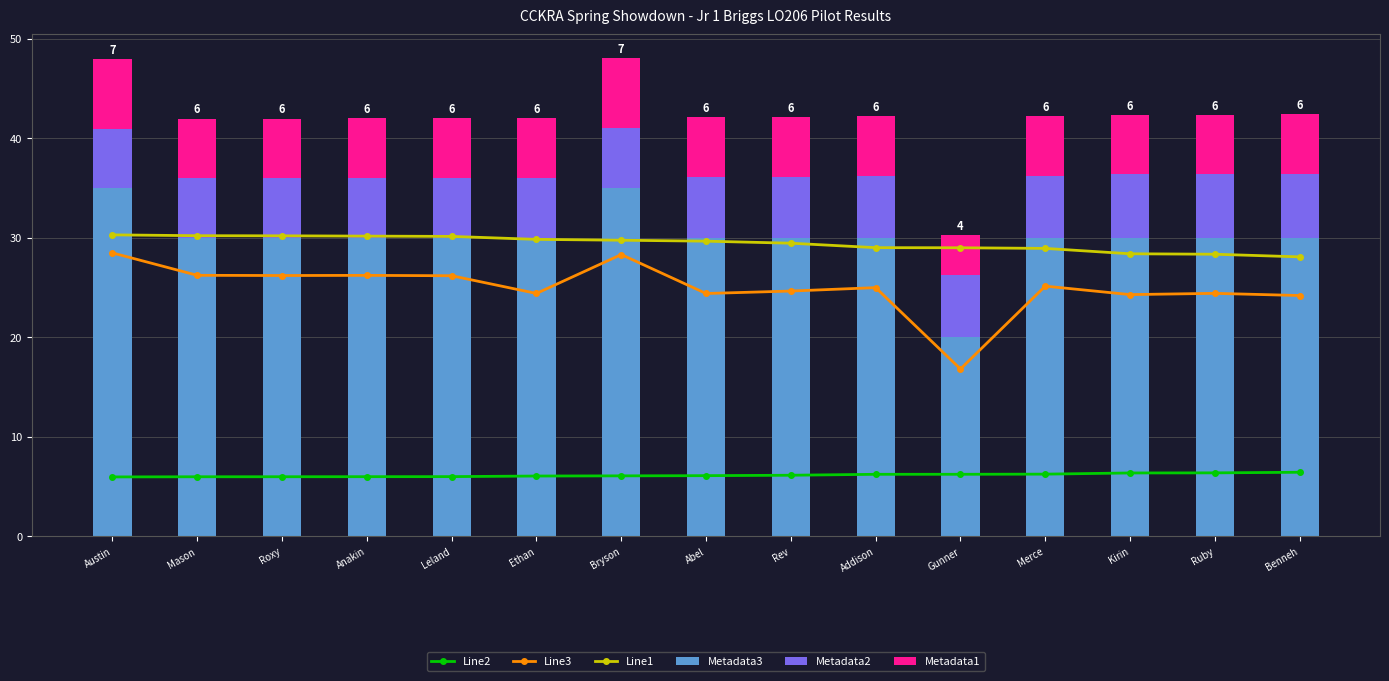

At which label does Line2 reach its minimum?

Austin